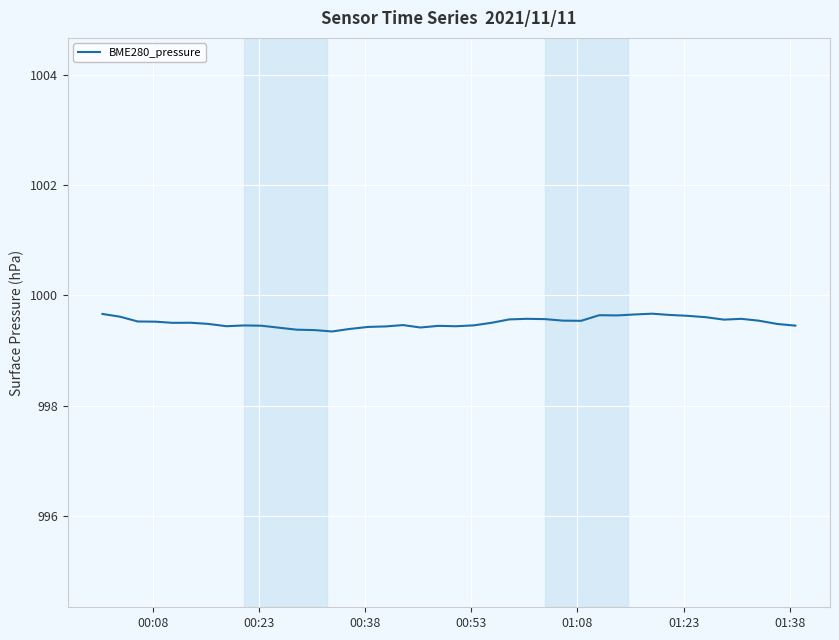

How many values are between 999 and 1000?

40